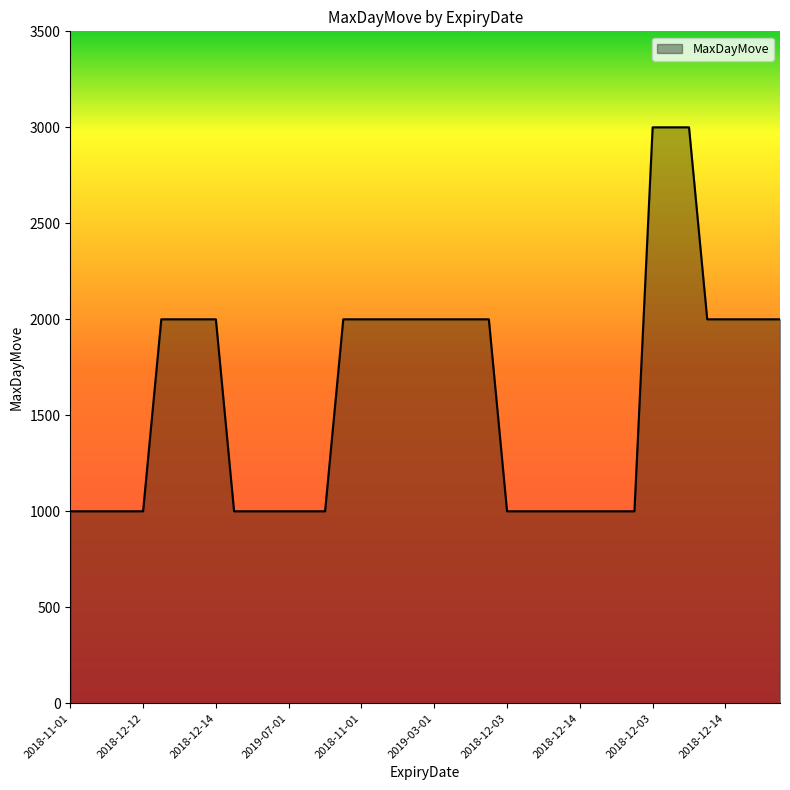

What is the smallest value displayed?

1000